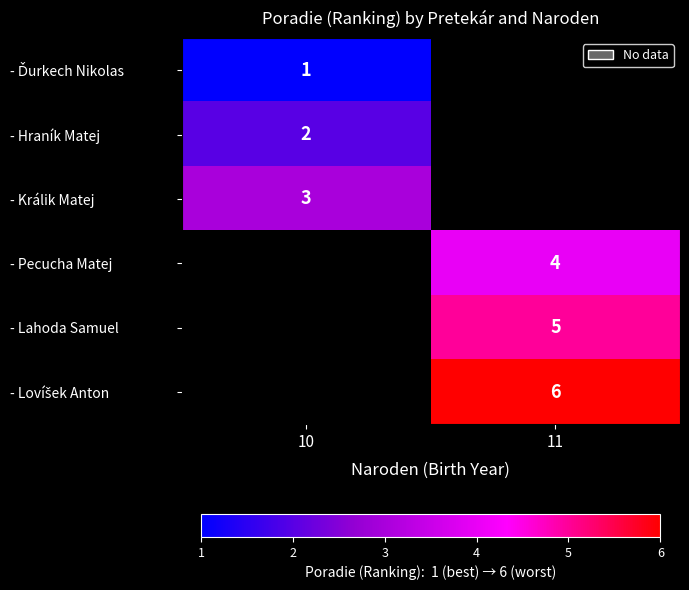

Rank the series by their average value, from lowest to highest.

- Ďurkech Nikolas, - Hraník Matej, - Králik Matej, - Pecucha Matej, - Lahoda Samuel, - Lovíšek Anton